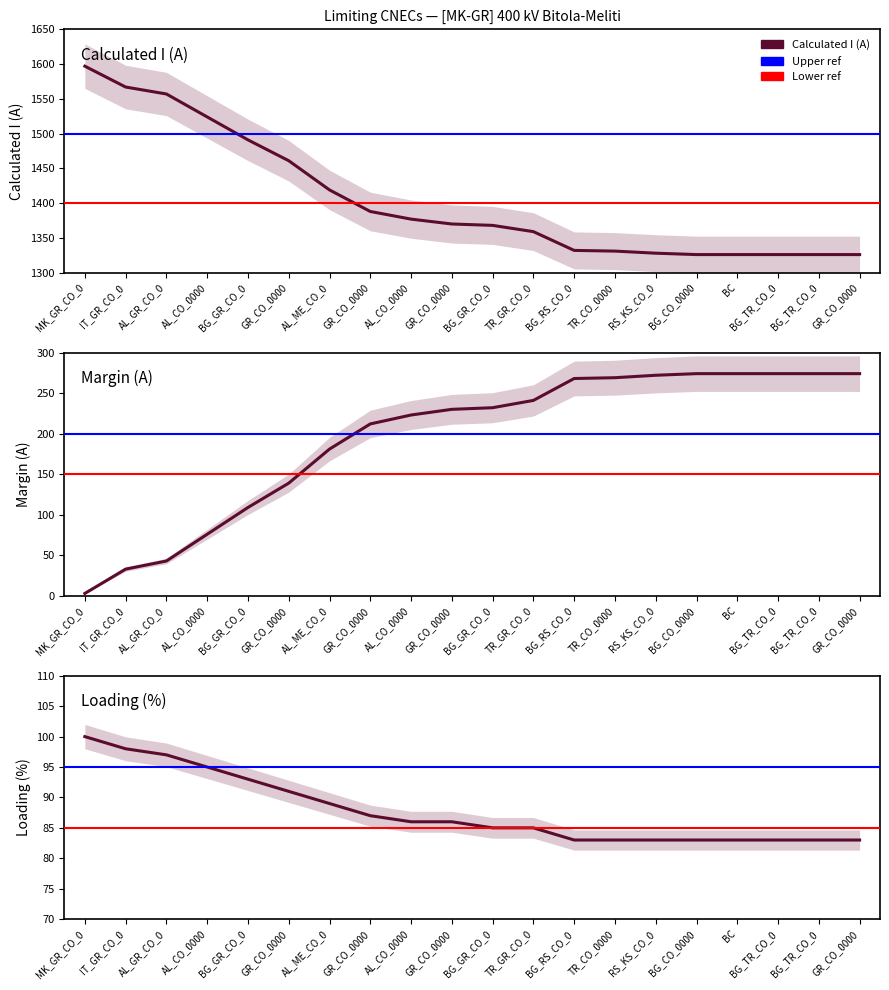

At GR_CO_0000, list the series in order from largest to smallest.

Calculated I (A), Margin (A), Loading (%)